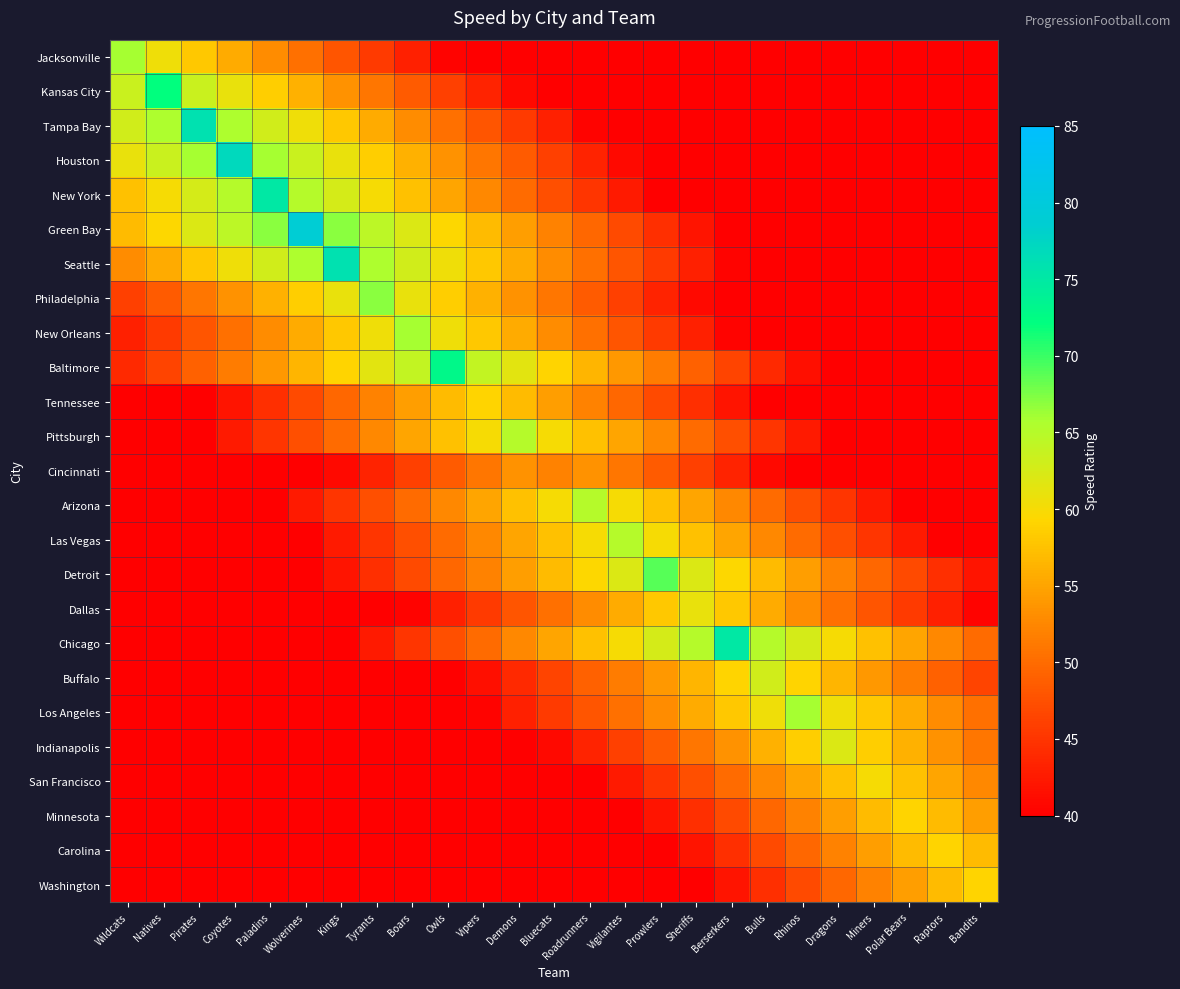

Reading right to left, transcribe all the data shown in this chart.

Jacksonville: Bandits=40.0	Raptors=40.0	Polar Bears=40.0	Miners=40.0	Dragons=40.0	Rhinos=40.0	Bulls=40.0	Berserkers=40.0	Sheriffs=40.0	Prowlers=40.0	Vigilantes=40.0	Roadrunners=40.0	Bluecats=40.0	Demons=40.0	Vipers=40.0	Owls=40.5	Boars=43.0	Tyrants=45.5	Kings=48.0	Wolverines=50.5	Paladins=53.0	Coyotes=55.5	Pirates=58.0	Natives=60.5	Wildcats=66.0
Kansas City: Bandits=40.0	Raptors=40.0	Polar Bears=40.0	Miners=40.0	Dragons=40.0	Rhinos=40.0	Bulls=40.0	Berserkers=40.0	Sheriffs=40.0	Prowlers=40.0	Vigilantes=40.0	Roadrunners=40.0	Bluecats=40.0	Demons=41.0	Vipers=43.5	Owls=46.0	Boars=48.5	Tyrants=51.0	Kings=53.5	Wolverines=56.0	Paladins=58.5	Coyotes=61.0	Pirates=63.5	Natives=72.0	Wildcats=63.5
Tampa Bay: Bandits=40.0	Raptors=40.0	Polar Bears=40.0	Miners=40.0	Dragons=40.0	Rhinos=40.0	Bulls=40.0	Berserkers=40.0	Sheriffs=40.0	Prowlers=40.0	Vigilantes=40.0	Roadrunners=40.5	Bluecats=43.0	Demons=45.5	Vipers=48.0	Owls=50.5	Boars=53.0	Tyrants=55.5	Kings=58.0	Wolverines=60.5	Paladins=63.0	Coyotes=65.5	Pirates=76.0	Natives=65.5	Wildcats=63.0
Houston: Bandits=40.0	Raptors=40.0	Polar Bears=40.0	Miners=40.0	Dragons=40.0	Rhinos=40.0	Bulls=40.0	Berserkers=40.0	Sheriffs=40.0	Prowlers=40.0	Vigilantes=41.0	Roadrunners=43.5	Bluecats=46.0	Demons=48.5	Vipers=51.0	Owls=53.5	Boars=56.0	Tyrants=58.5	Kings=61.0	Wolverines=63.5	Paladins=66.0	Coyotes=77.0	Pirates=66.0	Natives=63.5	Wildcats=61.0
New York: Bandits=40.0	Raptors=40.0	Polar Bears=40.0	Miners=40.0	Dragons=40.0	Rhinos=40.0	Bulls=40.0	Berserkers=40.0	Sheriffs=40.0	Prowlers=40.0	Vigilantes=42.5	Roadrunners=45.0	Bluecats=47.5	Demons=50.0	Vipers=52.5	Owls=55.0	Boars=57.5	Tyrants=60.0	Kings=62.5	Wolverines=65.0	Paladins=75.0	Coyotes=65.0	Pirates=62.5	Natives=60.0	Wildcats=57.5
Green Bay: Bandits=40.0	Raptors=40.0	Polar Bears=40.0	Miners=40.0	Dragons=40.0	Rhinos=40.0	Bulls=40.0	Berserkers=40.0	Sheriffs=42.0	Prowlers=44.5	Vigilantes=47.0	Roadrunners=49.5	Bluecats=52.0	Demons=54.5	Vipers=57.0	Owls=59.5	Boars=62.0	Tyrants=64.5	Kings=67.0	Wolverines=79.0	Paladins=67.0	Coyotes=64.5	Pirates=62.0	Natives=59.5	Wildcats=57.0
Seattle: Bandits=40.0	Raptors=40.0	Polar Bears=40.0	Miners=40.0	Dragons=40.0	Rhinos=40.0	Bulls=40.0	Berserkers=40.5	Sheriffs=43.0	Prowlers=45.5	Vigilantes=48.0	Roadrunners=50.5	Bluecats=53.0	Demons=55.5	Vipers=58.0	Owls=60.5	Boars=63.0	Tyrants=65.5	Kings=76.0	Wolverines=65.5	Paladins=63.0	Coyotes=60.5	Pirates=58.0	Natives=55.5	Wildcats=53.0
Philadelphia: Bandits=40.0	Raptors=40.0	Polar Bears=40.0	Miners=40.0	Dragons=40.0	Rhinos=40.0	Bulls=40.0	Berserkers=40.0	Sheriffs=41.0	Prowlers=43.5	Vigilantes=46.0	Roadrunners=48.5	Bluecats=51.0	Demons=53.5	Vipers=56.0	Owls=58.5	Boars=61.0	Tyrants=67.0	Kings=61.0	Wolverines=58.5	Paladins=56.0	Coyotes=53.5	Pirates=51.0	Natives=48.5	Wildcats=46.0
New Orleans: Bandits=40.0	Raptors=40.0	Polar Bears=40.0	Miners=40.0	Dragons=40.0	Rhinos=40.0	Bulls=40.0	Berserkers=40.5	Sheriffs=43.0	Prowlers=45.5	Vigilantes=48.0	Roadrunners=50.5	Bluecats=53.0	Demons=55.5	Vipers=58.0	Owls=60.5	Boars=66.0	Tyrants=60.5	Kings=58.0	Wolverines=55.5	Paladins=53.0	Coyotes=50.5	Pirates=48.0	Natives=45.5	Wildcats=43.0
Baltimore: Bandits=40.0	Raptors=40.0	Polar Bears=40.0	Miners=40.0	Dragons=40.0	Rhinos=41.5	Bulls=44.0	Berserkers=46.5	Sheriffs=49.0	Prowlers=51.5	Vigilantes=54.0	Roadrunners=56.5	Bluecats=59.0	Demons=61.5	Vipers=64.0	Owls=73.0	Boars=64.0	Tyrants=61.5	Kings=59.0	Wolverines=56.5	Paladins=54.0	Coyotes=51.5	Pirates=49.0	Natives=46.5	Wildcats=44.0
Tennessee: Bandits=40.0	Raptors=40.0	Polar Bears=40.0	Miners=40.0	Dragons=40.0	Rhinos=40.0	Bulls=40.0	Berserkers=42.0	Sheriffs=44.5	Prowlers=47.0	Vigilantes=49.5	Roadrunners=52.0	Bluecats=54.5	Demons=57.0	Vipers=59.0	Owls=57.0	Boars=54.5	Tyrants=52.0	Kings=49.5	Wolverines=47.0	Paladins=44.5	Coyotes=42.0	Pirates=40.0	Natives=40.0	Wildcats=40.0
Pittsburgh: Bandits=40.0	Raptors=40.0	Polar Bears=40.0	Miners=40.0	Dragons=40.0	Rhinos=42.5	Bulls=45.0	Berserkers=47.5	Sheriffs=50.0	Prowlers=52.5	Vigilantes=55.0	Roadrunners=57.5	Bluecats=60.0	Demons=65.0	Vipers=60.0	Owls=57.5	Boars=55.0	Tyrants=52.5	Kings=50.0	Wolverines=47.5	Paladins=45.0	Coyotes=42.5	Pirates=40.0	Natives=40.0	Wildcats=40.0
Cincinnati: Bandits=40.0	Raptors=40.0	Polar Bears=40.0	Miners=40.0	Dragons=40.0	Rhinos=40.0	Bulls=41.0	Berserkers=43.5	Sheriffs=46.0	Prowlers=48.5	Vigilantes=51.0	Roadrunners=53.5	Bluecats=52.0	Demons=53.5	Vipers=51.0	Owls=48.5	Boars=46.0	Tyrants=43.5	Kings=41.0	Wolverines=40.0	Paladins=40.0	Coyotes=40.0	Pirates=40.0	Natives=40.0	Wildcats=40.0
Arizona: Bandits=40.0	Raptors=40.0	Polar Bears=40.0	Miners=42.5	Dragons=45.0	Rhinos=47.5	Bulls=50.0	Berserkers=52.5	Sheriffs=55.0	Prowlers=57.5	Vigilantes=60.0	Roadrunners=65.0	Bluecats=60.0	Demons=57.5	Vipers=55.0	Owls=52.5	Boars=50.0	Tyrants=47.5	Kings=45.0	Wolverines=42.5	Paladins=40.0	Coyotes=40.0	Pirates=40.0	Natives=40.0	Wildcats=40.0
Las Vegas: Bandits=40.0	Raptors=40.0	Polar Bears=42.5	Miners=45.0	Dragons=47.5	Rhinos=50.0	Bulls=52.5	Berserkers=55.0	Sheriffs=57.5	Prowlers=60.0	Vigilantes=65.0	Roadrunners=60.0	Bluecats=57.5	Demons=55.0	Vipers=52.5	Owls=50.0	Boars=47.5	Tyrants=45.0	Kings=42.5	Wolverines=40.0	Paladins=40.0	Coyotes=40.0	Pirates=40.0	Natives=40.0	Wildcats=40.0
Detroit: Bandits=42.0	Raptors=44.5	Polar Bears=47.0	Miners=49.5	Dragons=52.0	Rhinos=54.5	Bulls=57.0	Berserkers=59.5	Sheriffs=62.0	Prowlers=69.0	Vigilantes=62.0	Roadrunners=59.5	Bluecats=57.0	Demons=54.5	Vipers=52.0	Owls=49.5	Boars=47.0	Tyrants=44.5	Kings=42.0	Wolverines=40.0	Paladins=40.0	Coyotes=40.0	Pirates=40.0	Natives=40.0	Wildcats=40.0
Dallas: Bandits=40.5	Raptors=43.0	Polar Bears=45.5	Miners=48.0	Dragons=50.5	Rhinos=53.0	Bulls=55.5	Berserkers=58.0	Sheriffs=61.0	Prowlers=58.0	Vigilantes=55.5	Roadrunners=53.0	Bluecats=50.5	Demons=48.0	Vipers=45.5	Owls=43.0	Boars=40.5	Tyrants=40.0	Kings=40.0	Wolverines=40.0	Paladins=40.0	Coyotes=40.0	Pirates=40.0	Natives=40.0	Wildcats=40.0
Chicago: Bandits=50.0	Raptors=52.5	Polar Bears=55.0	Miners=57.5	Dragons=60.0	Rhinos=62.5	Bulls=65.0	Berserkers=75.0	Sheriffs=65.0	Prowlers=62.5	Vigilantes=60.0	Roadrunners=57.5	Bluecats=55.0	Demons=52.5	Vipers=50.0	Owls=47.5	Boars=45.0	Tyrants=42.5	Kings=40.0	Wolverines=40.0	Paladins=40.0	Coyotes=40.0	Pirates=40.0	Natives=40.0	Wildcats=40.0
Buffalo: Bandits=46.5	Raptors=49.0	Polar Bears=51.5	Miners=54.0	Dragons=56.5	Rhinos=59.0	Bulls=63.0	Berserkers=59.0	Sheriffs=56.5	Prowlers=54.0	Vigilantes=51.5	Roadrunners=49.0	Bluecats=46.5	Demons=44.0	Vipers=41.5	Owls=40.0	Boars=40.0	Tyrants=40.0	Kings=40.0	Wolverines=40.0	Paladins=40.0	Coyotes=40.0	Pirates=40.0	Natives=40.0	Wildcats=40.0
Los Angeles: Bandits=50.5	Raptors=53.0	Polar Bears=55.5	Miners=58.0	Dragons=60.5	Rhinos=66.0	Bulls=60.5	Berserkers=58.0	Sheriffs=55.5	Prowlers=53.0	Vigilantes=50.5	Roadrunners=48.0	Bluecats=45.5	Demons=43.0	Vipers=40.5	Owls=40.0	Boars=40.0	Tyrants=40.0	Kings=40.0	Wolverines=40.0	Paladins=40.0	Coyotes=40.0	Pirates=40.0	Natives=40.0	Wildcats=40.0
Indianapolis: Bandits=51.0	Raptors=53.5	Polar Bears=56.0	Miners=58.5	Dragons=62.0	Rhinos=58.5	Bulls=56.0	Berserkers=53.5	Sheriffs=51.0	Prowlers=48.5	Vigilantes=46.0	Roadrunners=43.5	Bluecats=41.0	Demons=40.0	Vipers=40.0	Owls=40.0	Boars=40.0	Tyrants=40.0	Kings=40.0	Wolverines=40.0	Paladins=40.0	Coyotes=40.0	Pirates=40.0	Natives=40.0	Wildcats=40.0
San Francisco: Bandits=52.5	Raptors=55.0	Polar Bears=57.5	Miners=60.0	Dragons=57.5	Rhinos=55.0	Bulls=52.5	Berserkers=50.0	Sheriffs=47.5	Prowlers=45.0	Vigilantes=42.5	Roadrunners=40.0	Bluecats=40.0	Demons=40.0	Vipers=40.0	Owls=40.0	Boars=40.0	Tyrants=40.0	Kings=40.0	Wolverines=40.0	Paladins=40.0	Coyotes=40.0	Pirates=40.0	Natives=40.0	Wildcats=40.0
Minnesota: Bandits=54.5	Raptors=57.0	Polar Bears=59.0	Miners=57.0	Dragons=54.5	Rhinos=52.0	Bulls=49.5	Berserkers=47.0	Sheriffs=44.5	Prowlers=42.0	Vigilantes=40.0	Roadrunners=40.0	Bluecats=40.0	Demons=40.0	Vipers=40.0	Owls=40.0	Boars=40.0	Tyrants=40.0	Kings=40.0	Wolverines=40.0	Paladins=40.0	Coyotes=40.0	Pirates=40.0	Natives=40.0	Wildcats=40.0
Carolina: Bandits=57.0	Raptors=59.0	Polar Bears=57.0	Miners=54.5	Dragons=52.0	Rhinos=49.5	Bulls=47.0	Berserkers=44.5	Sheriffs=42.0	Prowlers=40.0	Vigilantes=40.0	Roadrunners=40.0	Bluecats=40.0	Demons=40.0	Vipers=40.0	Owls=40.0	Boars=40.0	Tyrants=40.0	Kings=40.0	Wolverines=40.0	Paladins=40.0	Coyotes=40.0	Pirates=40.0	Natives=40.0	Wildcats=40.0
Washington: Bandits=59.0	Raptors=57.0	Polar Bears=54.5	Miners=52.0	Dragons=49.5	Rhinos=47.0	Bulls=44.5	Berserkers=42.0	Sheriffs=40.0	Prowlers=40.0	Vigilantes=40.0	Roadrunners=40.0	Bluecats=40.0	Demons=40.0	Vipers=40.0	Owls=40.0	Boars=40.0	Tyrants=40.0	Kings=40.0	Wolverines=40.0	Paladins=40.0	Coyotes=40.0	Pirates=40.0	Natives=40.0	Wildcats=40.0